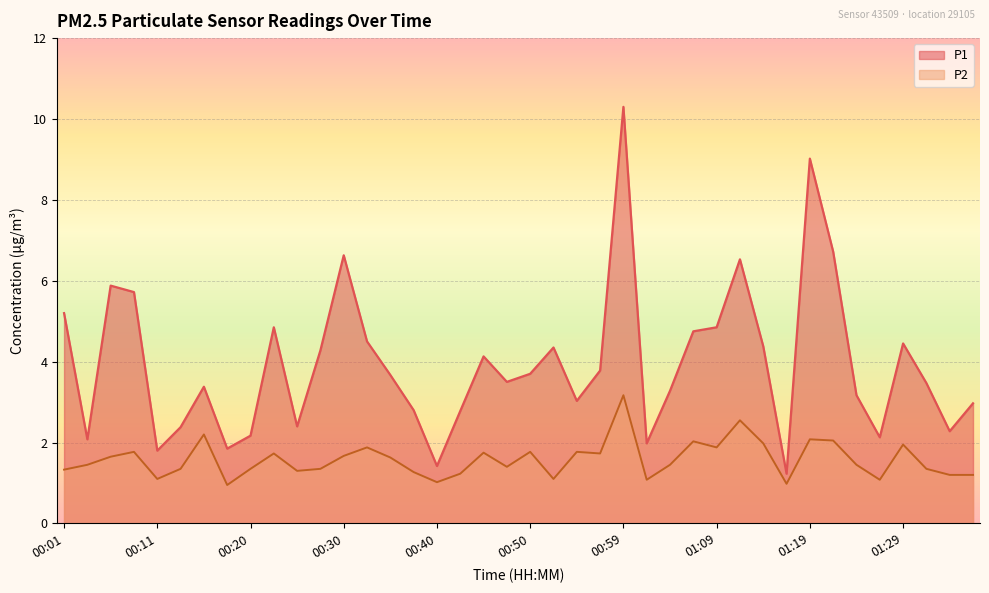

How many lines are shown in the chart?

2